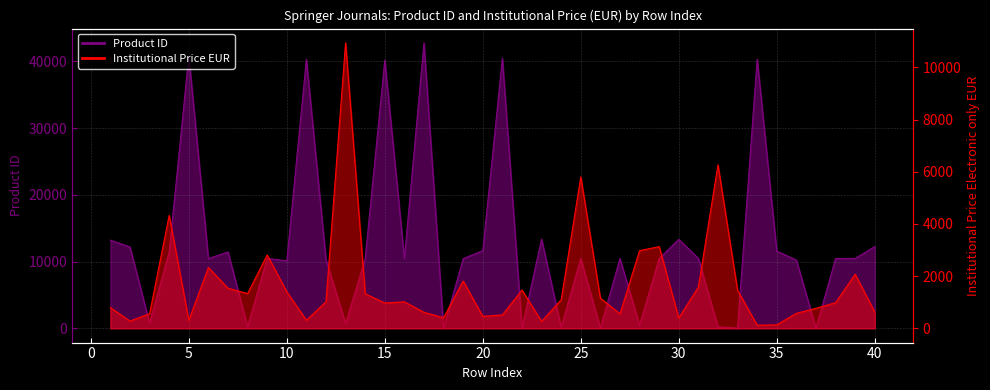

Does the chart display data point markers on the line(s)?

No